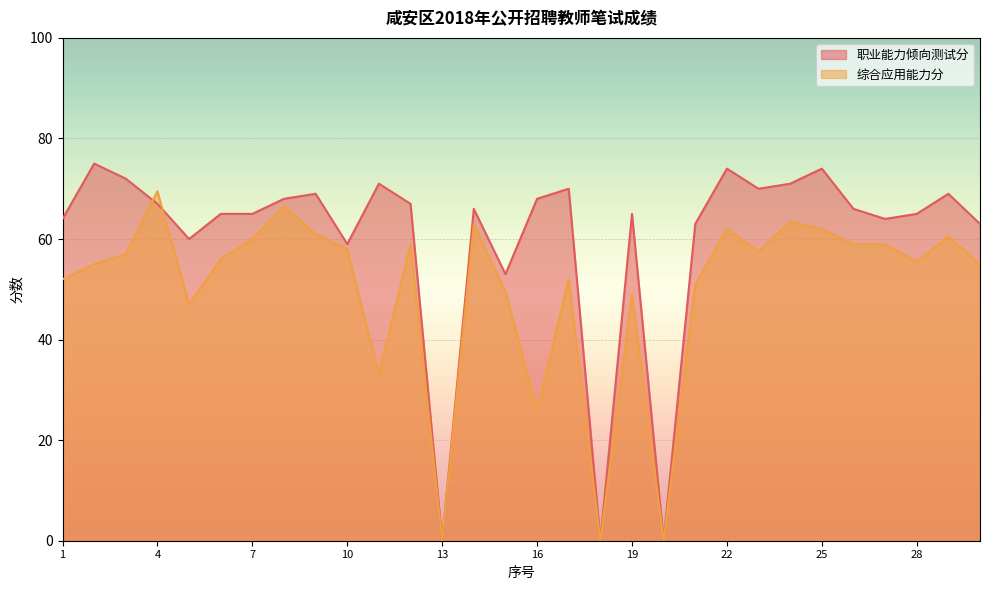

Is it true that 职业能力倾向测试分 equals 104.2 at 10?

False